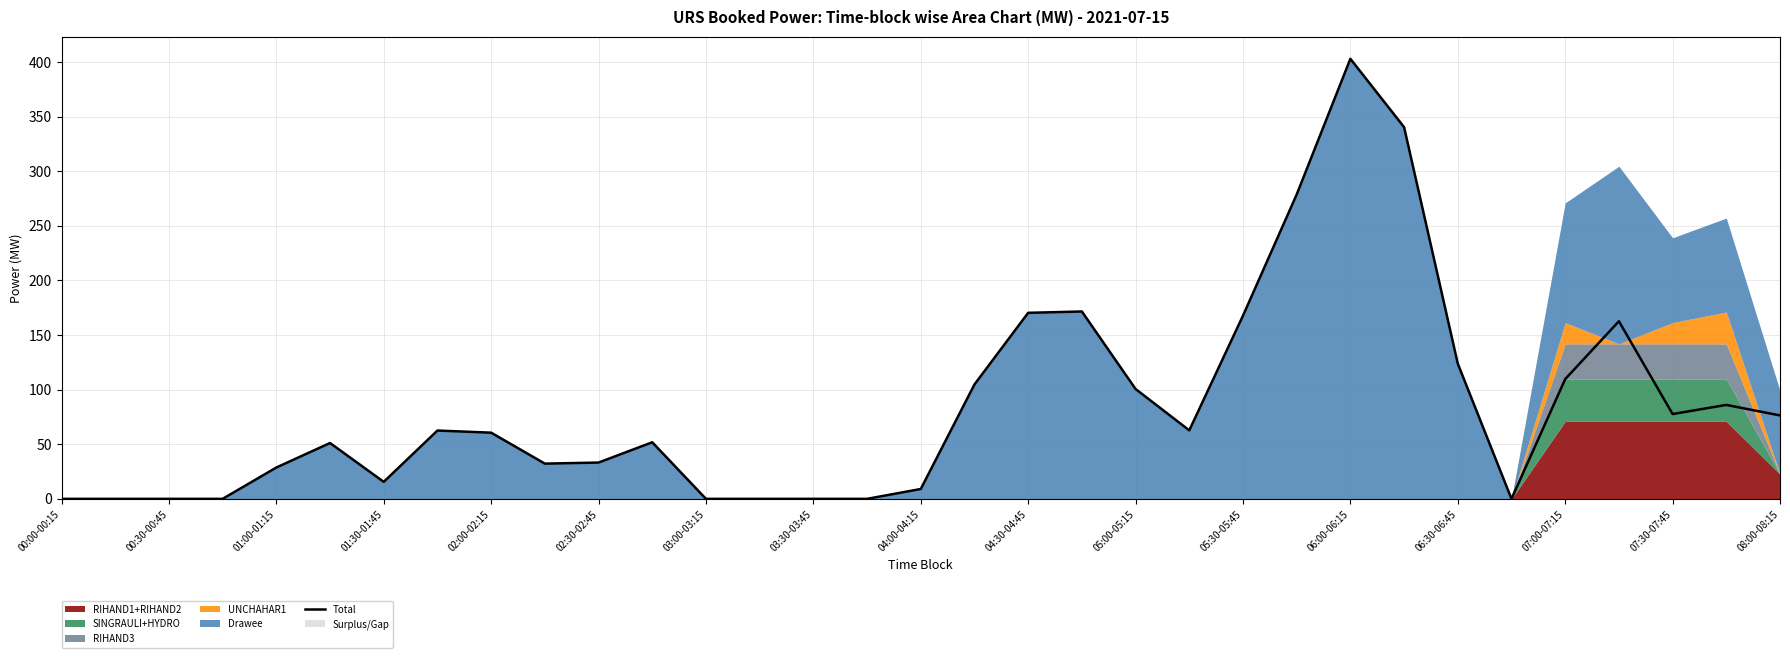

How many values are above zero?

24